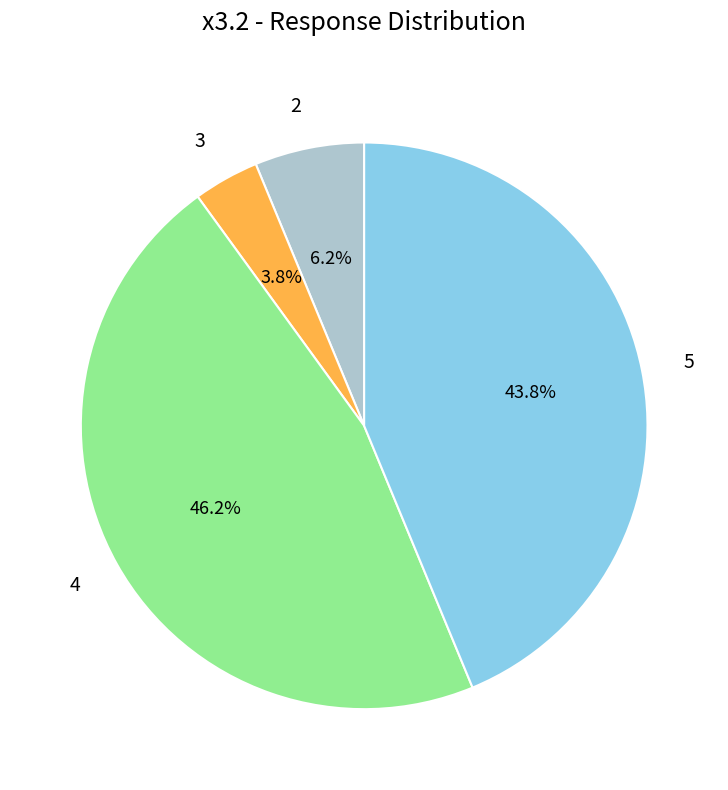

Between 4 and 3, which is larger?

4